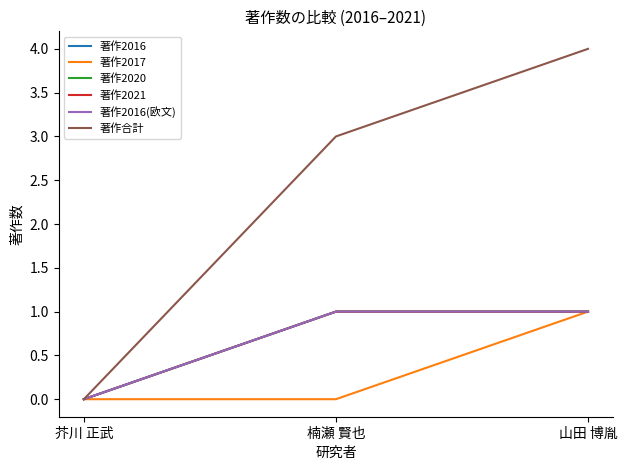

How many lines are shown in the chart?

6